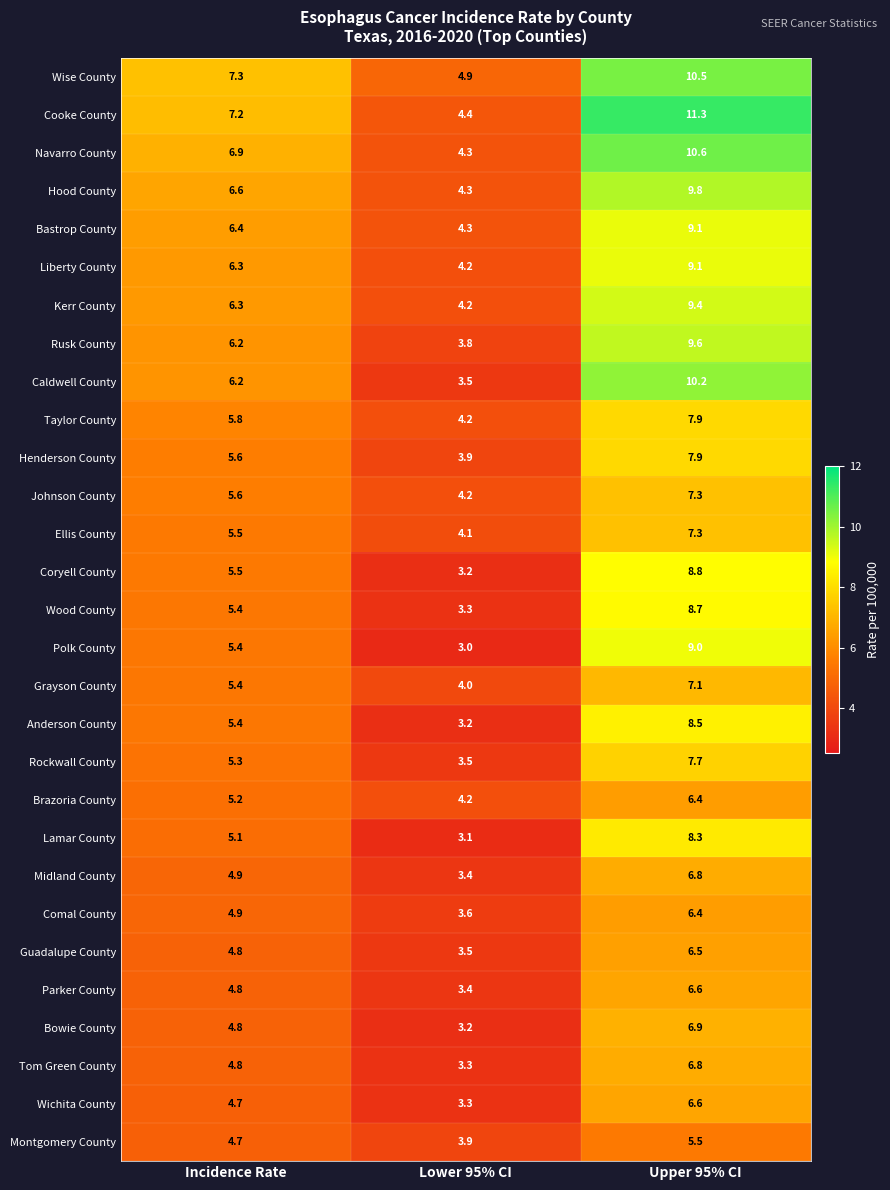

What is the minimum value shown in the chart?

3.0